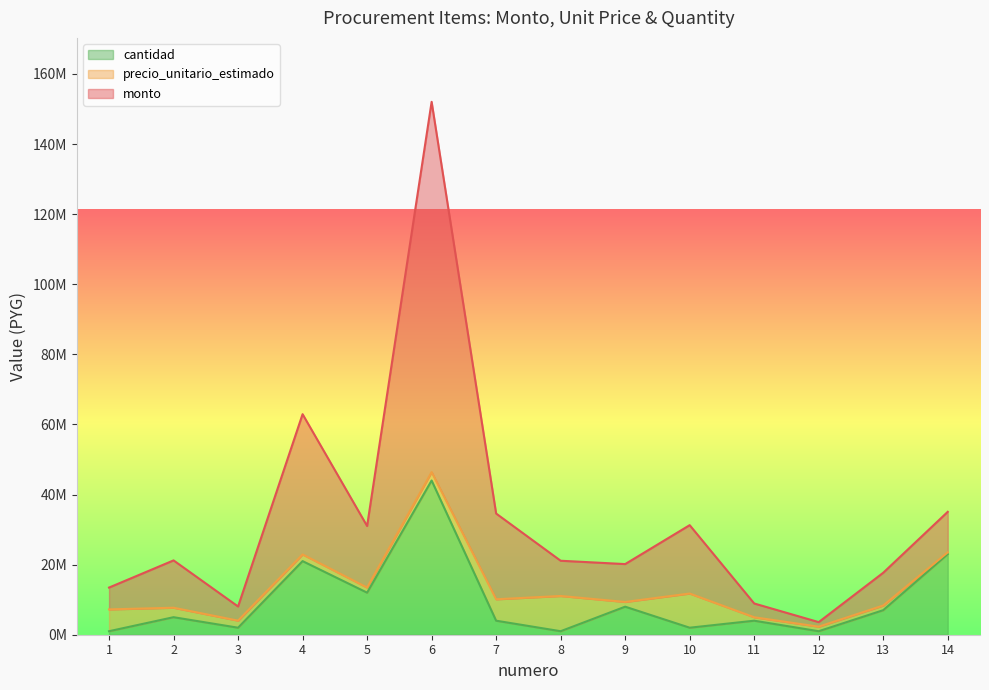

True or false: cantidad and monto intersect in this chart.

False